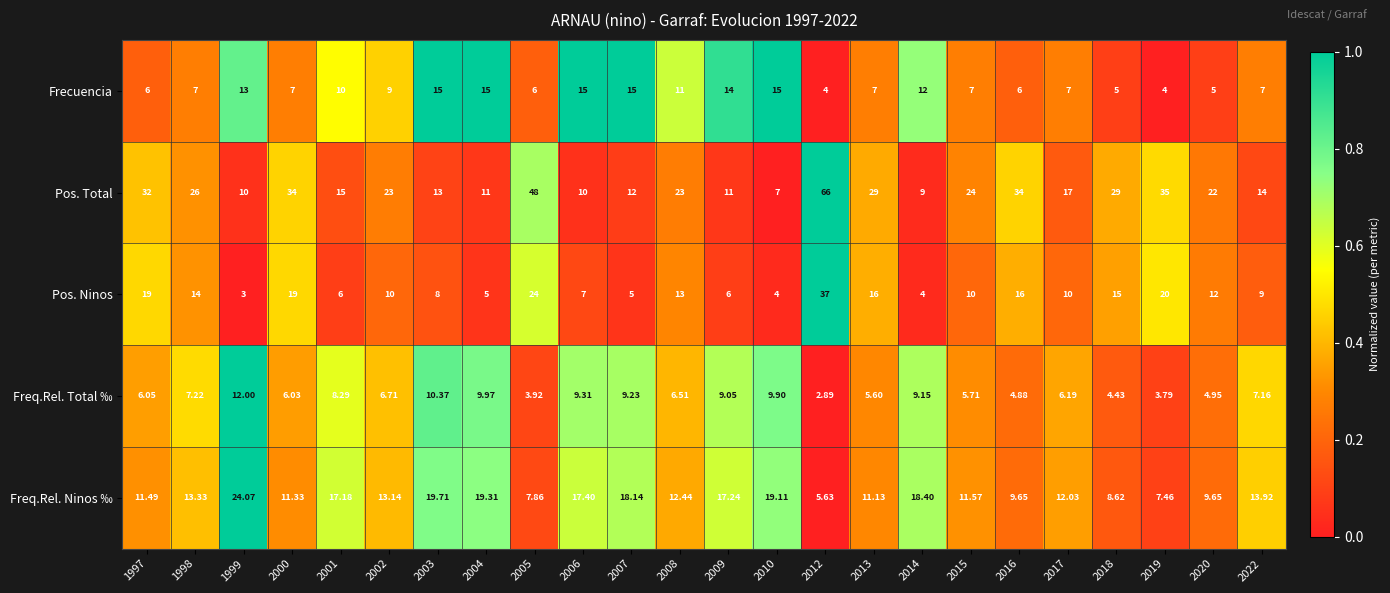

List the series in order of their peak value, lowest first.

Freq.Rel. Total ‰, Frecuencia, Freq.Rel. Ninos ‰, Pos. Ninos, Pos. Total